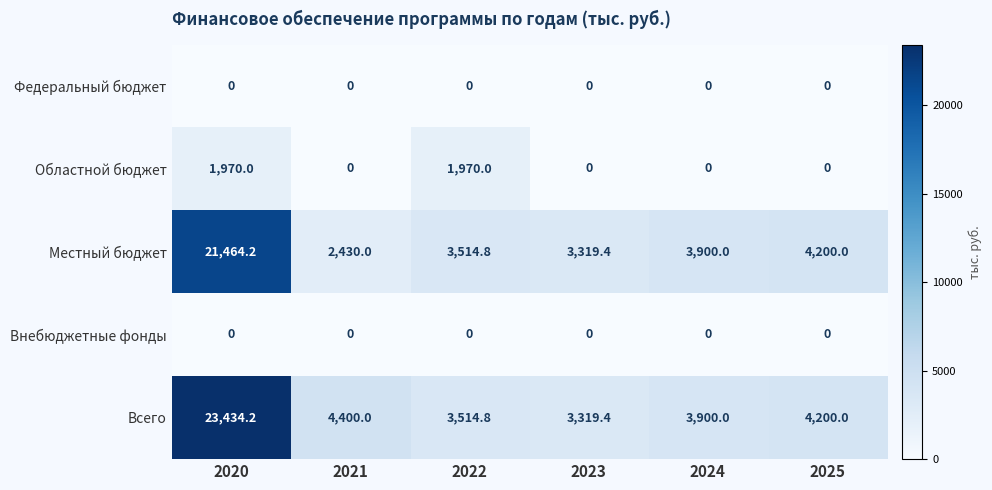

What is the spread (max minus min) of values at 2020?

23434.2